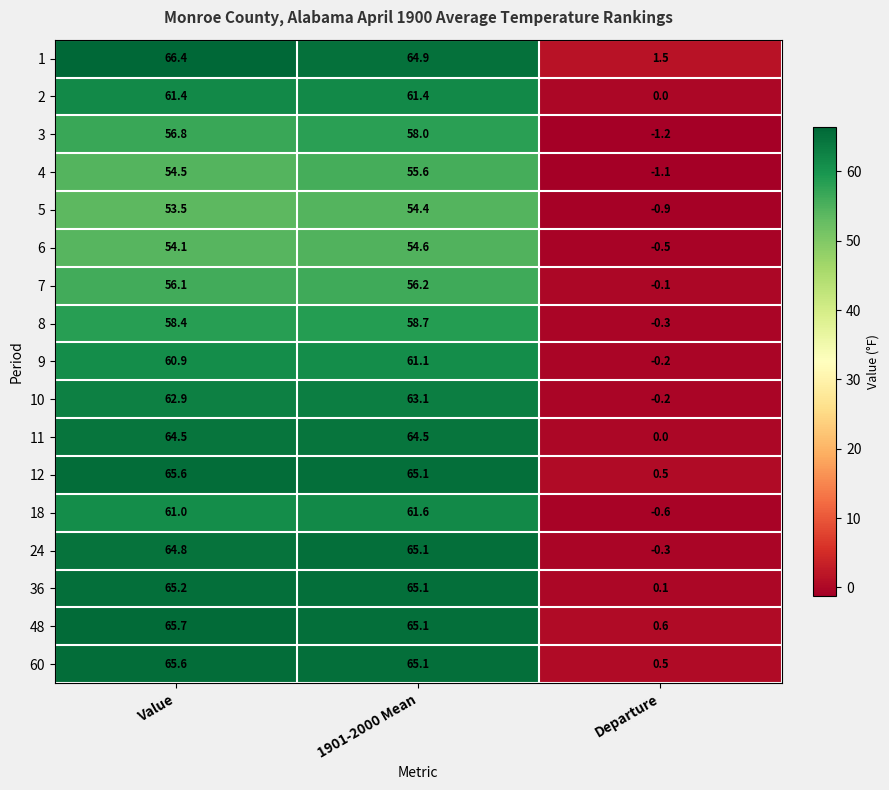

True or false: 5 has a value of 87.1 at Value.

False